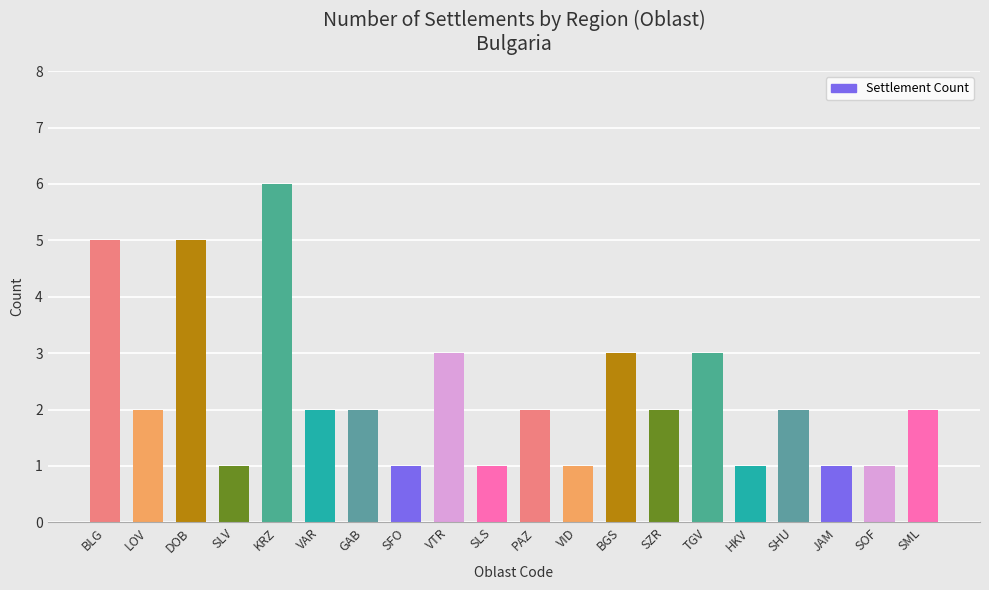

Reading left to right, transcribe all the data shown in this chart.

5	2	5	1	6	2	2	1	3	1	2	1	3	2	3	1	2	1	1	2